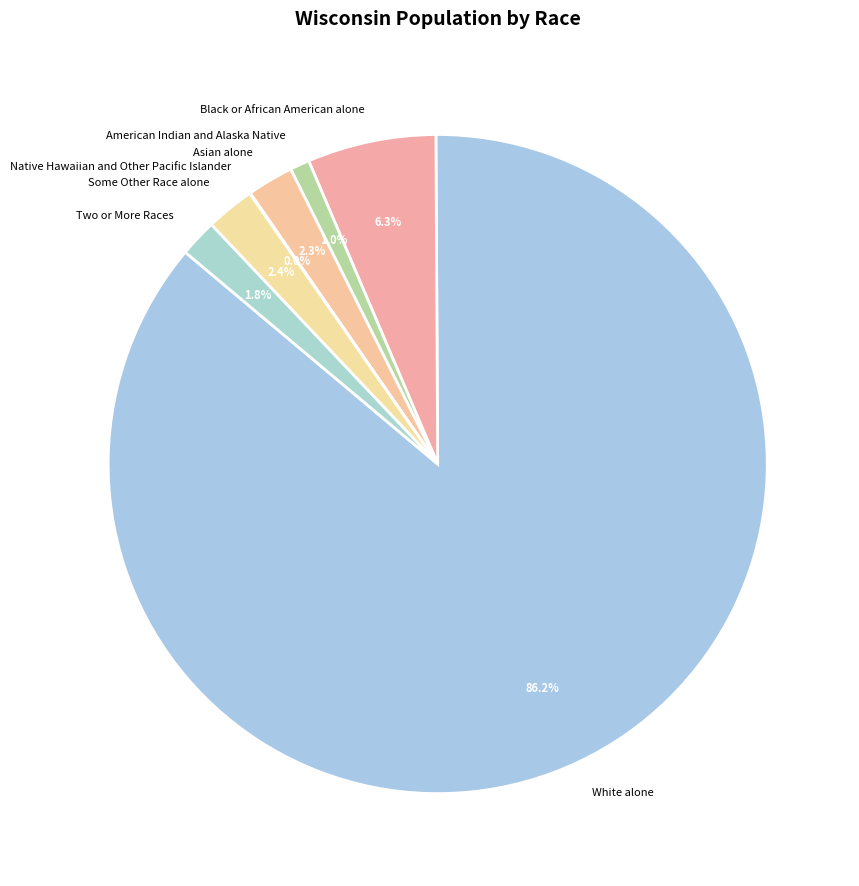

Combined, do Black or African American alone and White alone account for over 50%?

Yes